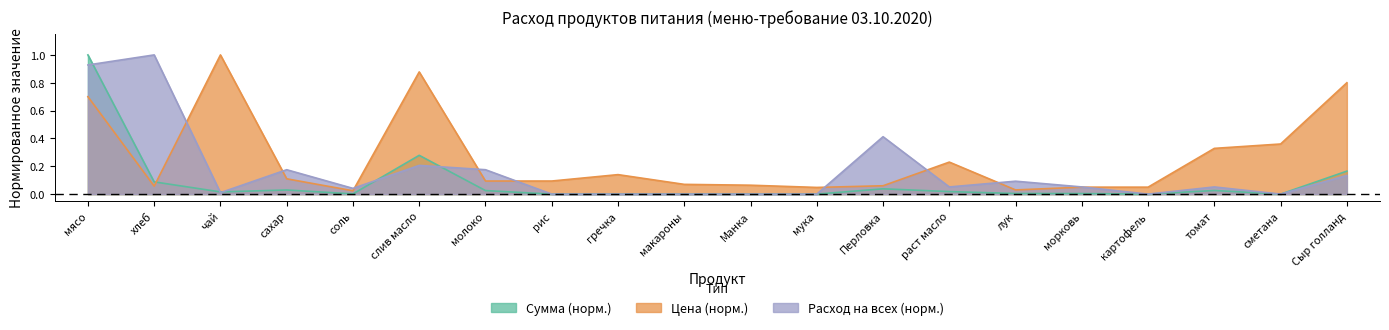

Rank the series by their average value, from lowest to highest.

Сумма (руб), Общий расход (кг), Цена (руб/кг)